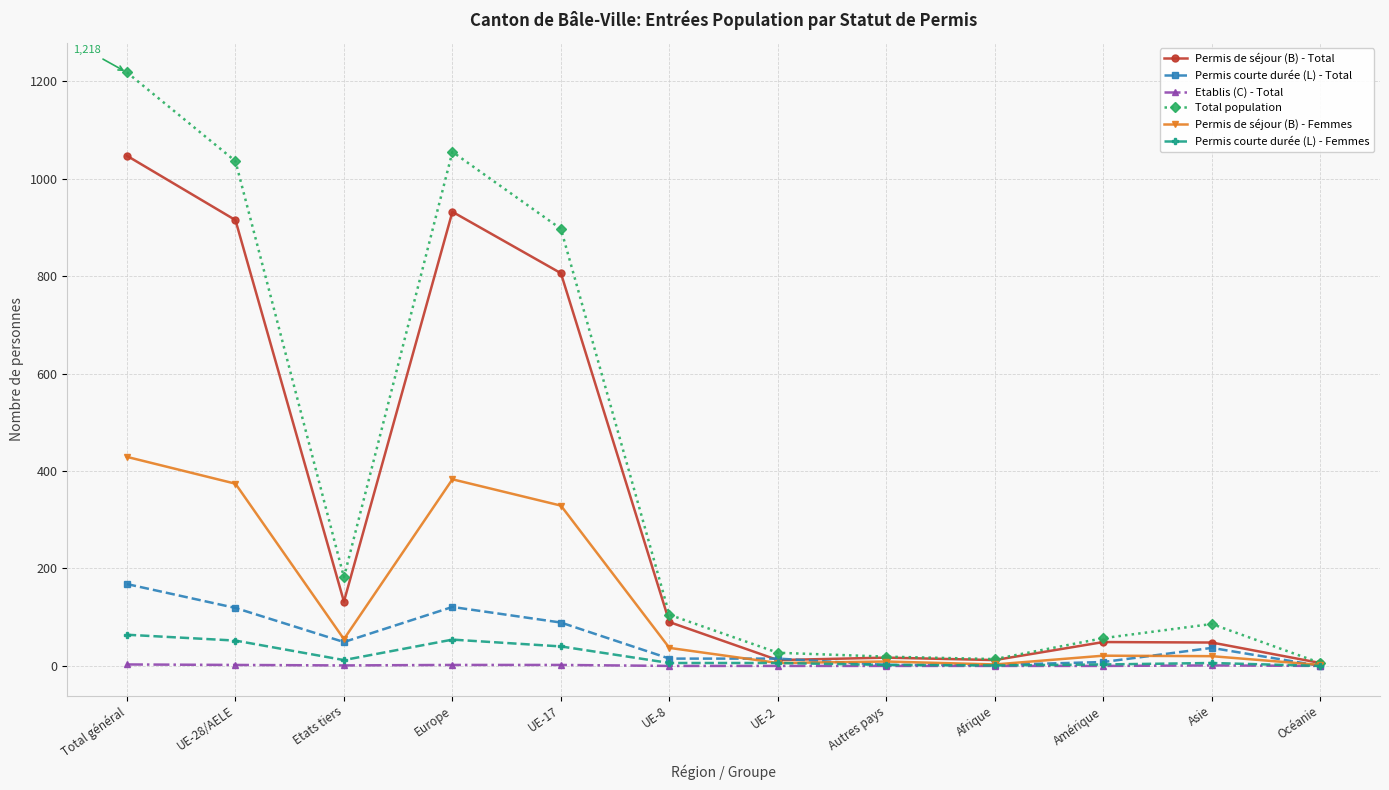

Which series has the largest total across all categories?

Total population